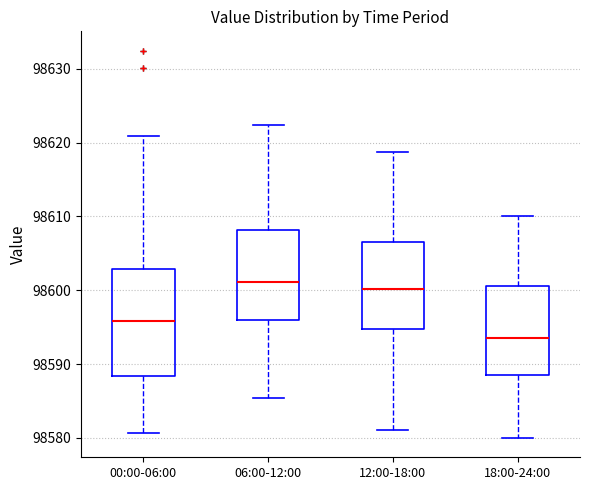

Reading left to right, transcribe this box plot: for each box, give where its median line is, the range the box spans, and where its two whiskers end, as read against the y-axis. The values are not printed on the chart, so give them approximately, as read against the axis.

00:00-06:00: median 98596, box 98588 to 98603, whiskers 98581 to 98621
06:00-12:00: median 98601, box 98596 to 98608, whiskers 98585 to 98622
12:00-18:00: median 98600, box 98595 to 98606, whiskers 98581 to 98619
18:00-24:00: median 98594, box 98589 to 98601, whiskers 98580 to 98610